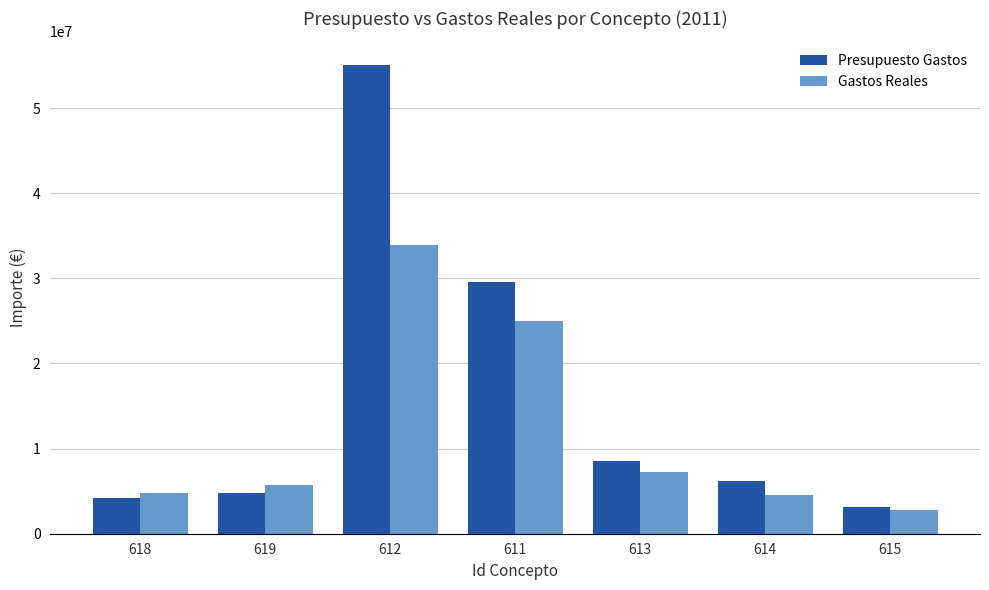

What is the sum of the Gastos Reales values at 614 and 619?

10187266.8